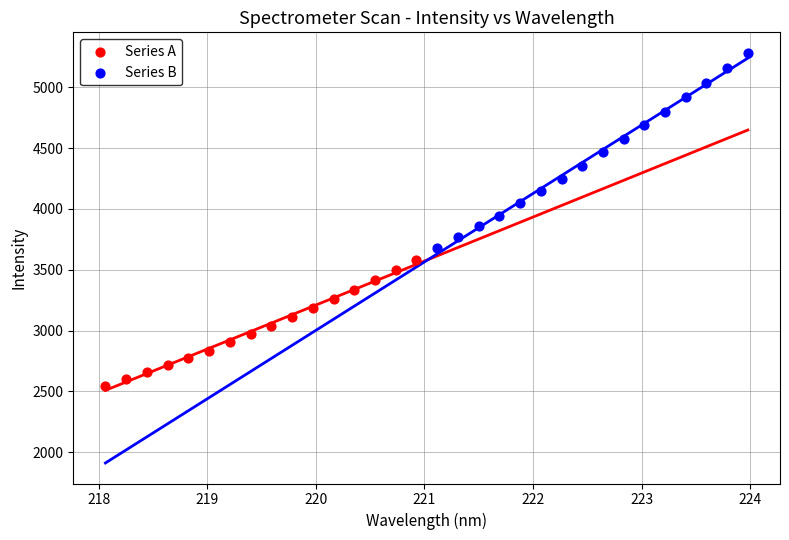

Which series has the widest spread of Y values?

Series B